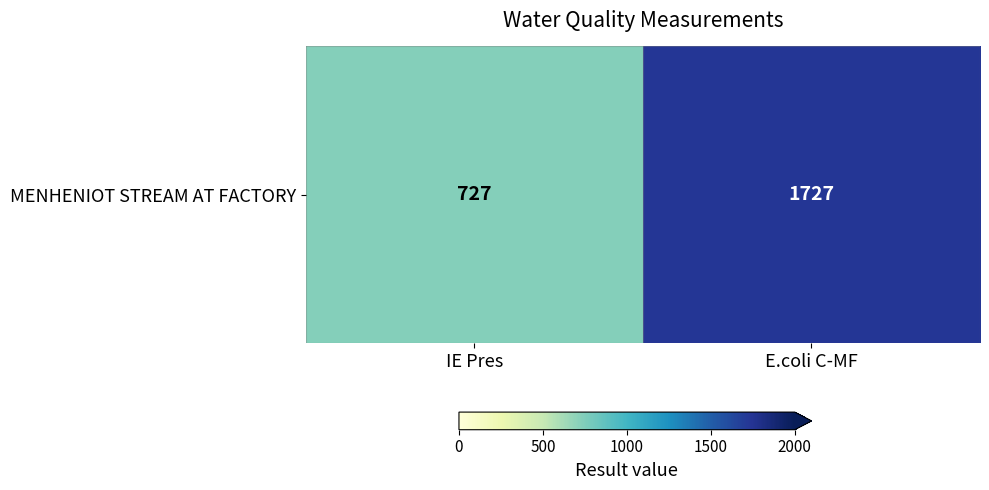

Reading left to right, transcribe all the data shown in this chart.

727	1727